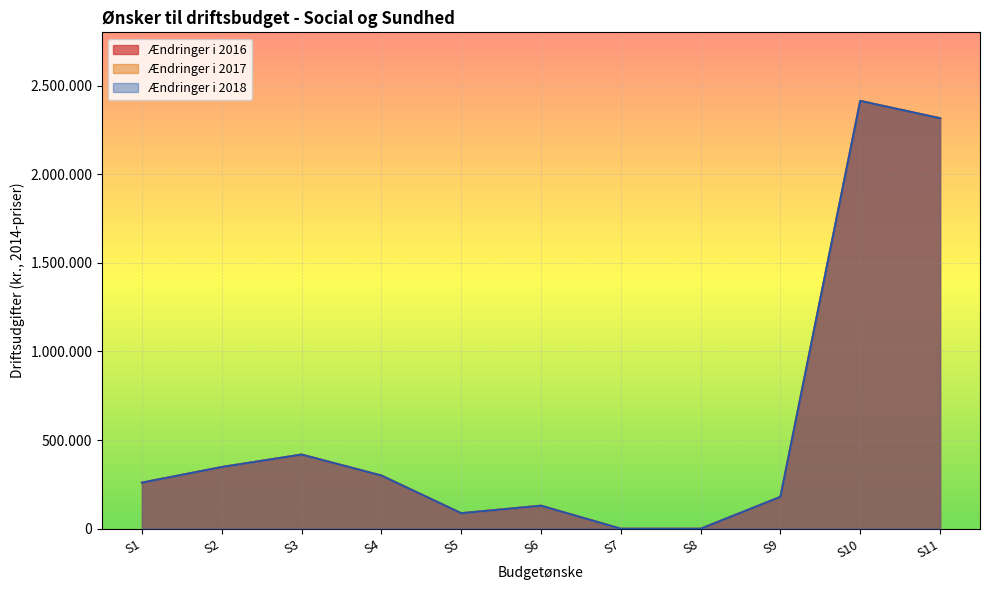

What are all the series names shown in the legend?

Ændringer i 2016, Ændringer i 2017, Ændringer i 2018